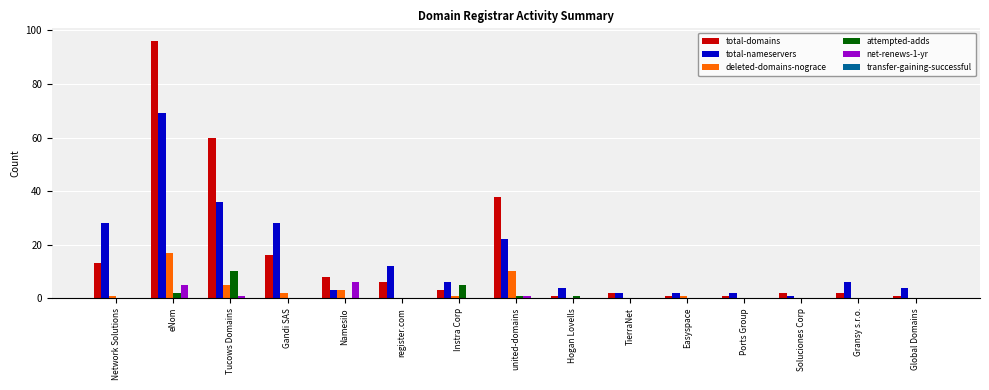

What is the approximate value of total-domains at united-domains, to the nearest 10?

40